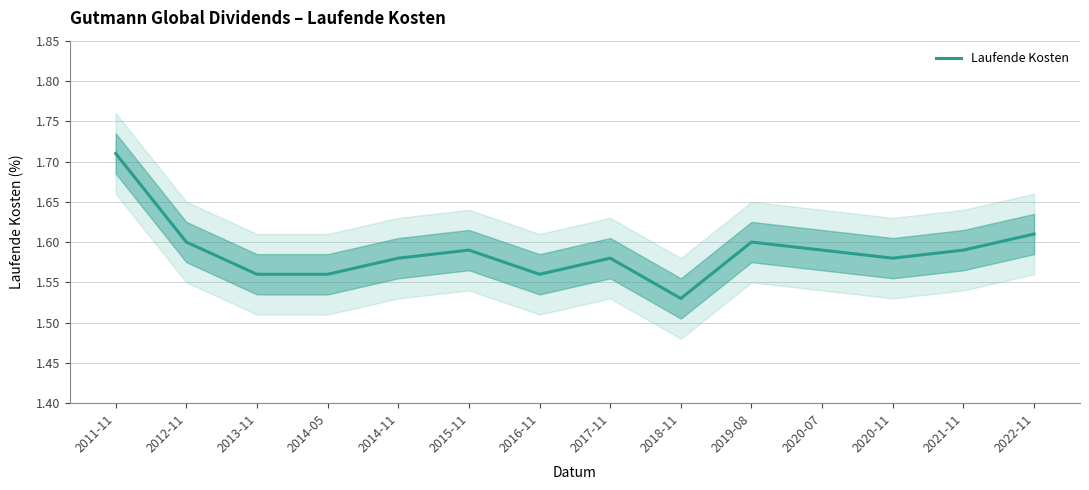

Which has a higher value, 2022-11 or 2020-11?

2022-11